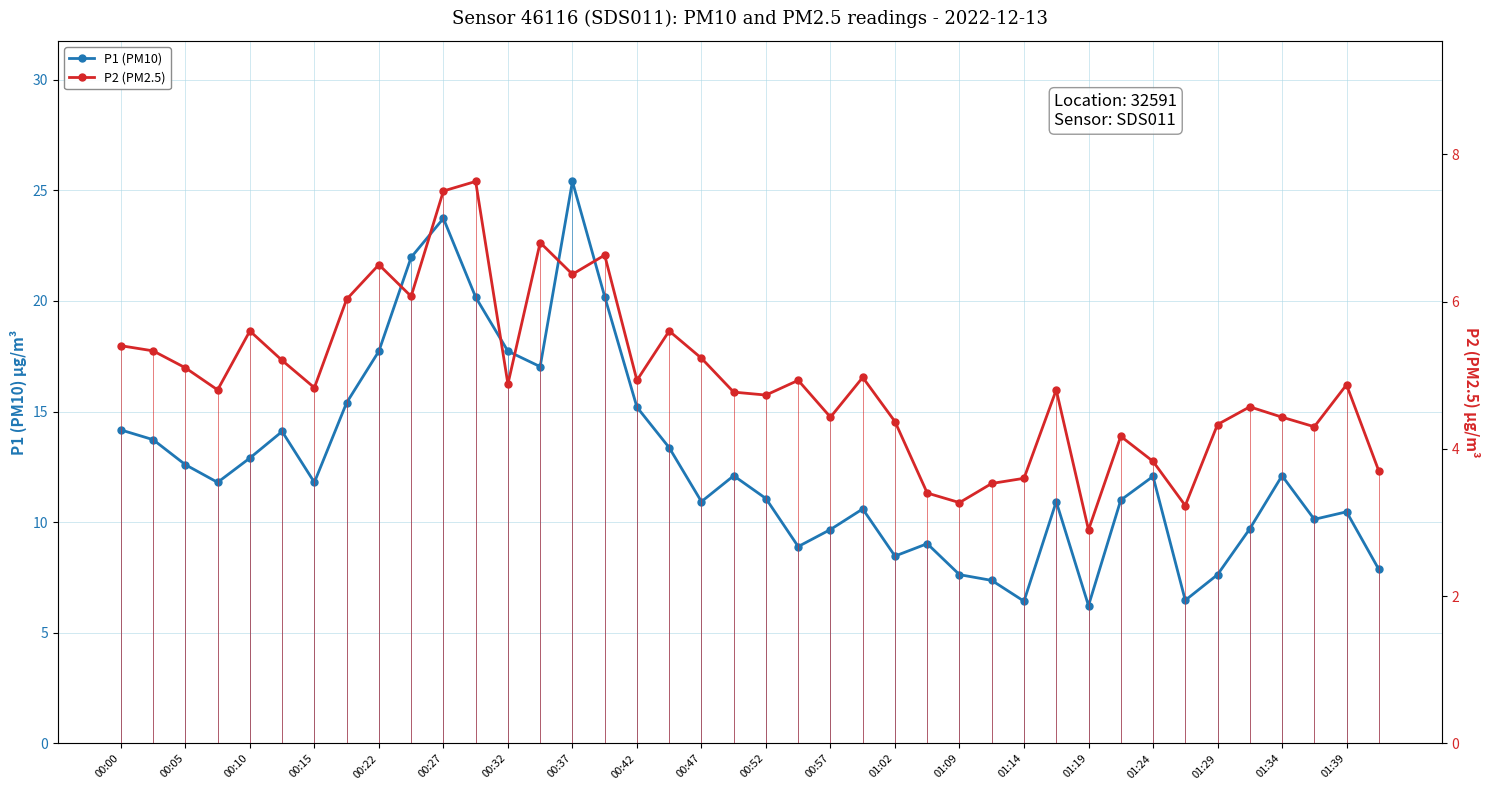

The P1 (PM10) series shows 2.6 at 01:09. True or false?

False